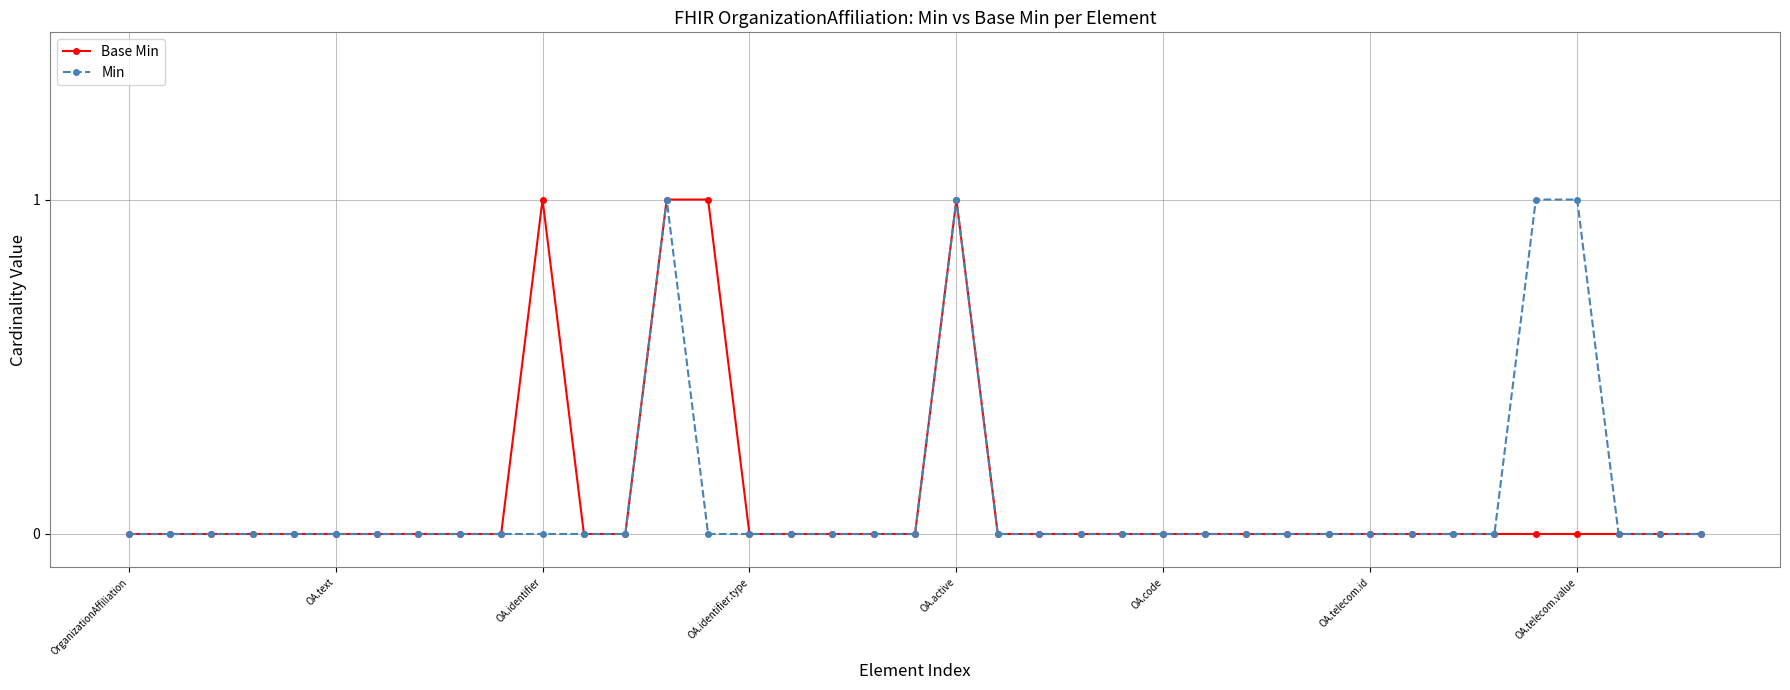

What is the difference between the maximum and minimum values in the Min series?

1